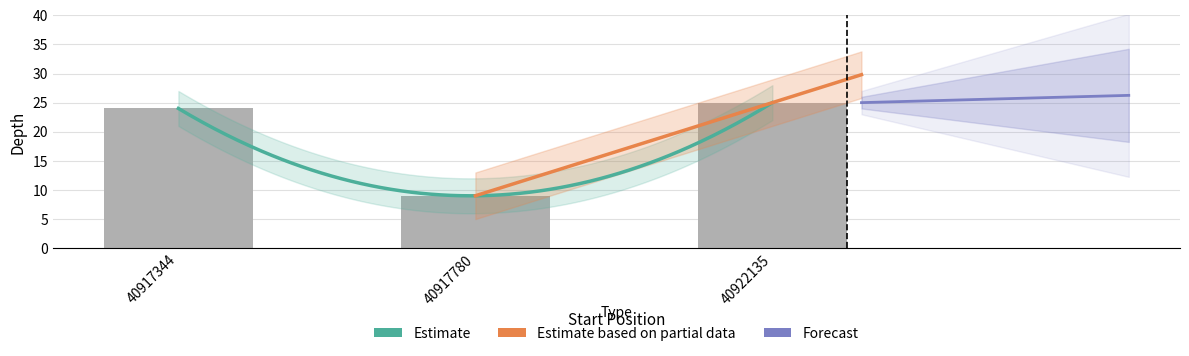

Reading right to left, list all the values displayed in this chart.

25	9	24